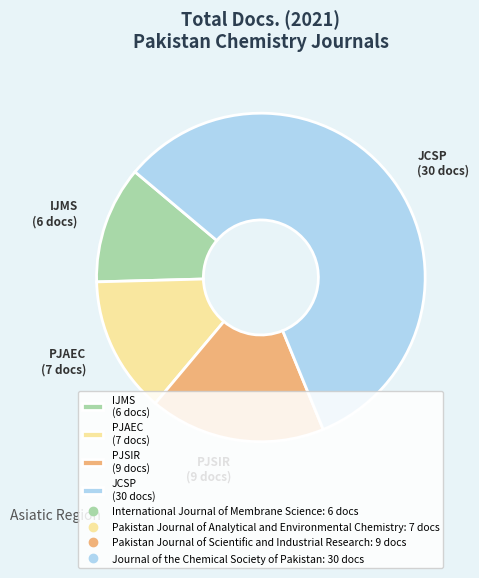

Does JCSP (30 docs) represent more than half of the total?

Yes